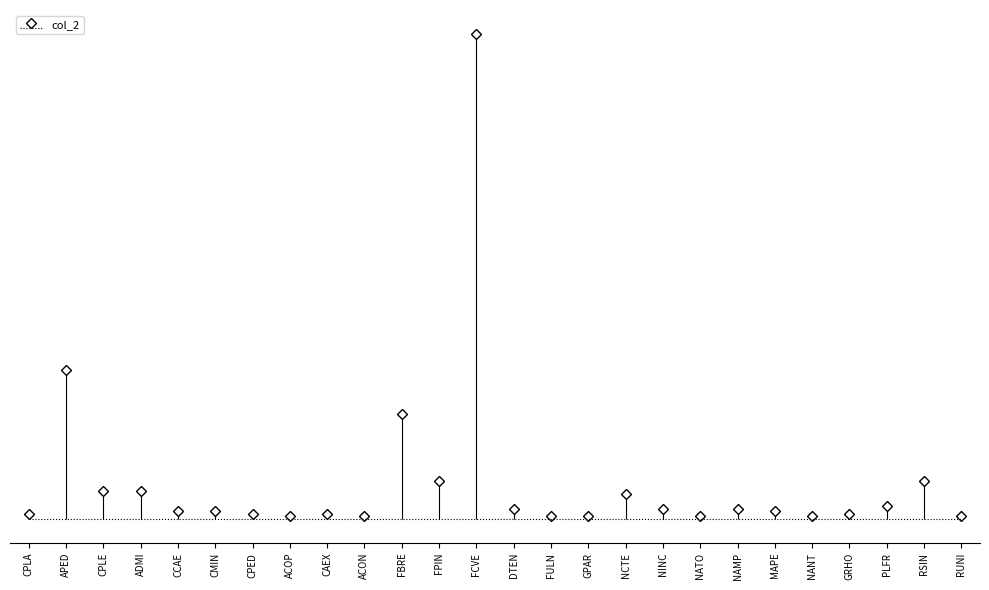

How many categories are shown in the chart?

26